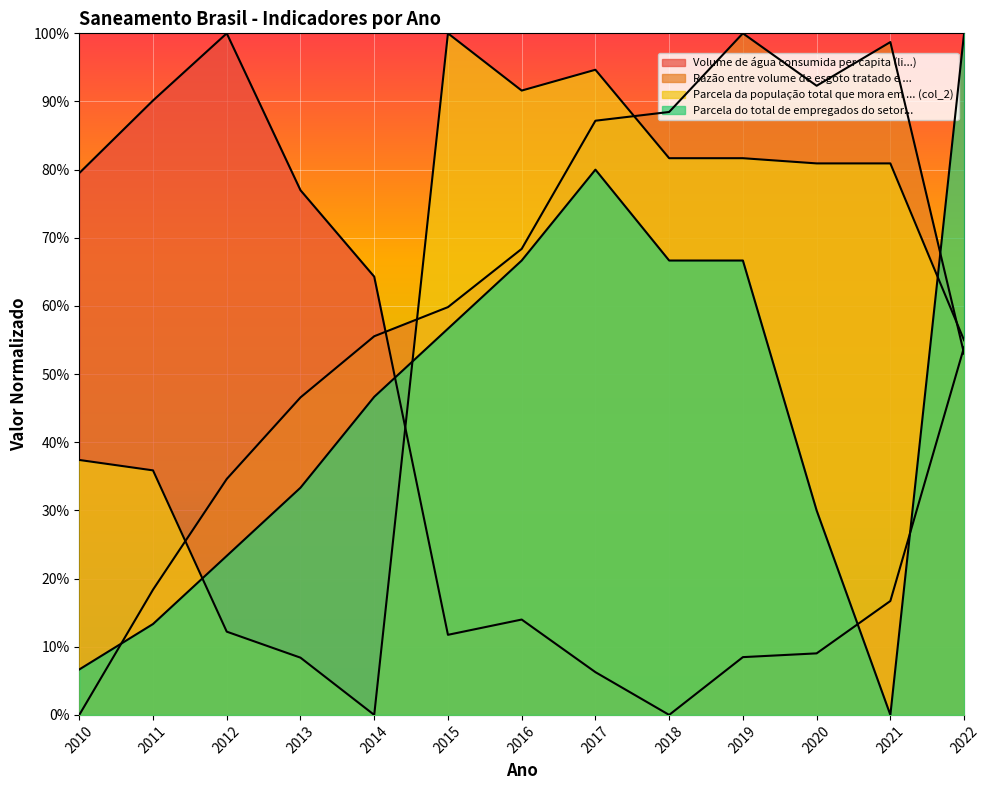

The Parcela da população total que mora em ... (col_2) series shows 0.3 at 2019. True or false?

False